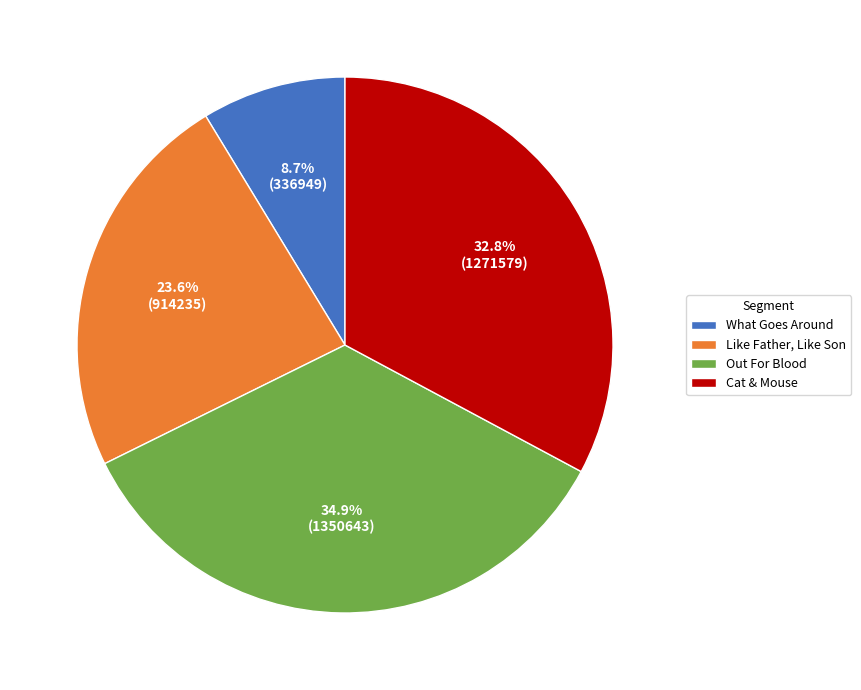

Which has a higher value, What Goes Around or Cat & Mouse?

Cat & Mouse